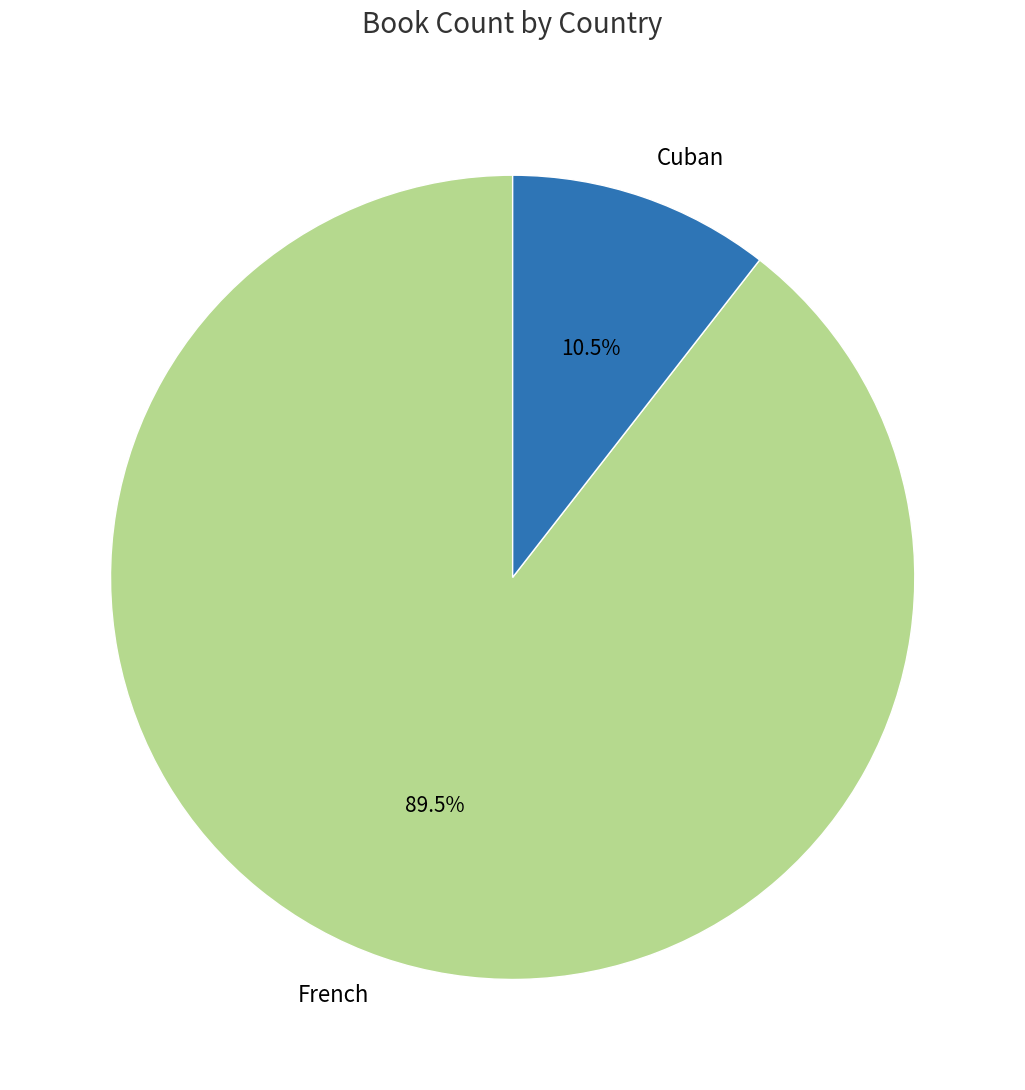

The French slice represents 98% of the pie. True or false?

False